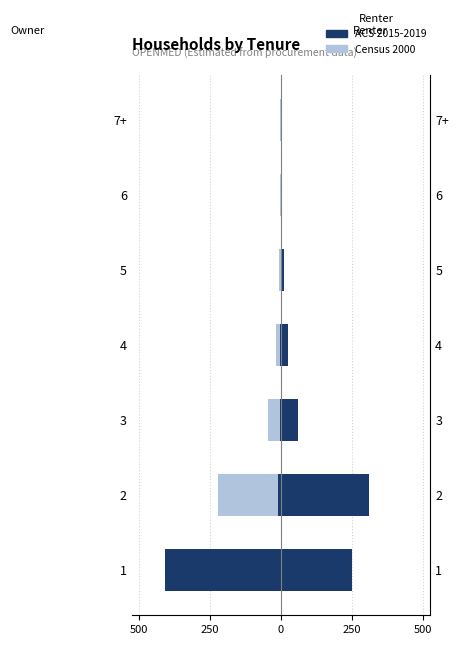

Reading right to left, what are all the values shown in this chart?

Owner ACS 2015-2019: -1	-1	-1	-2	-5	-10	-408
Owner Census 2000: -2	-4	-8	-18	-45	-220	-180
Renter ACS 2015-2019: 2	5	12	25	60	310	250
Renter Census 2000: 1	2	6	12	30	150	130